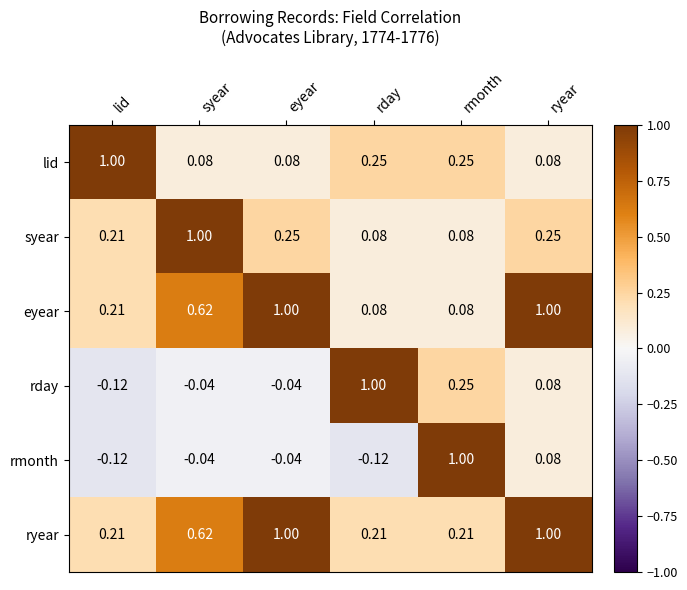

Which series changed the most between syear and eyear?

syear